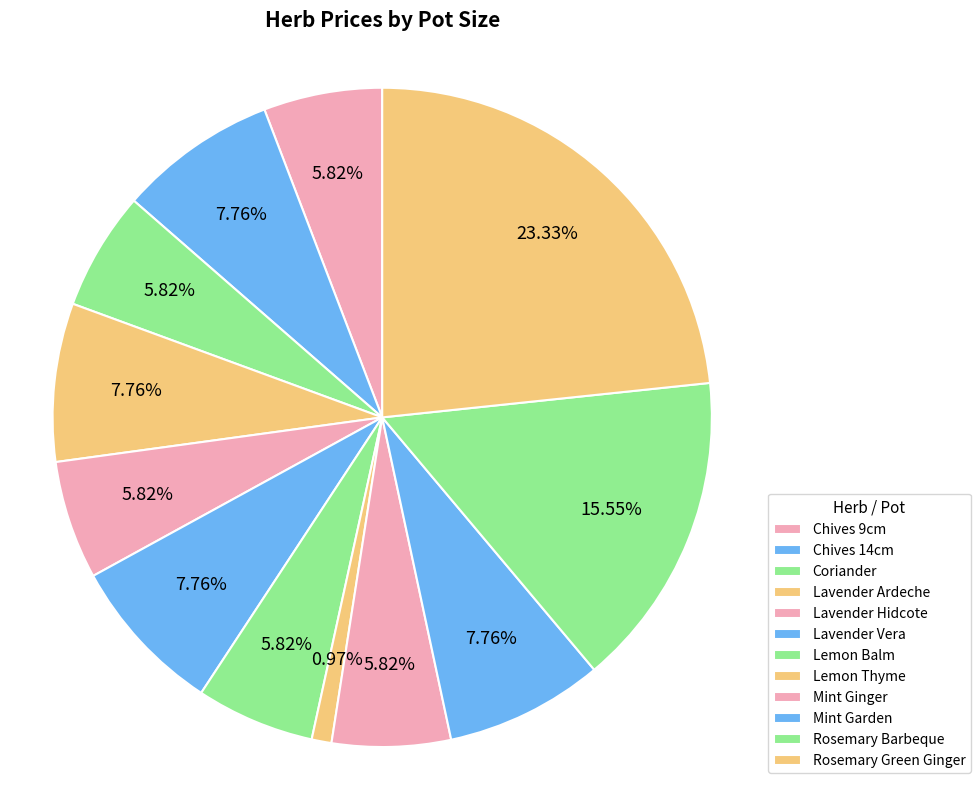

How many segments does this pie chart have?

12